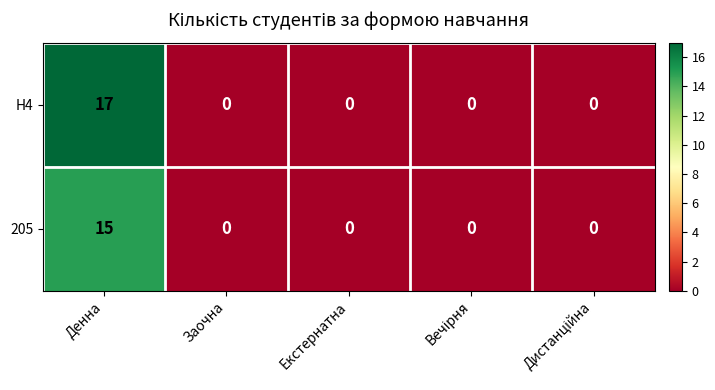

What is the average value of the 205 series?

3